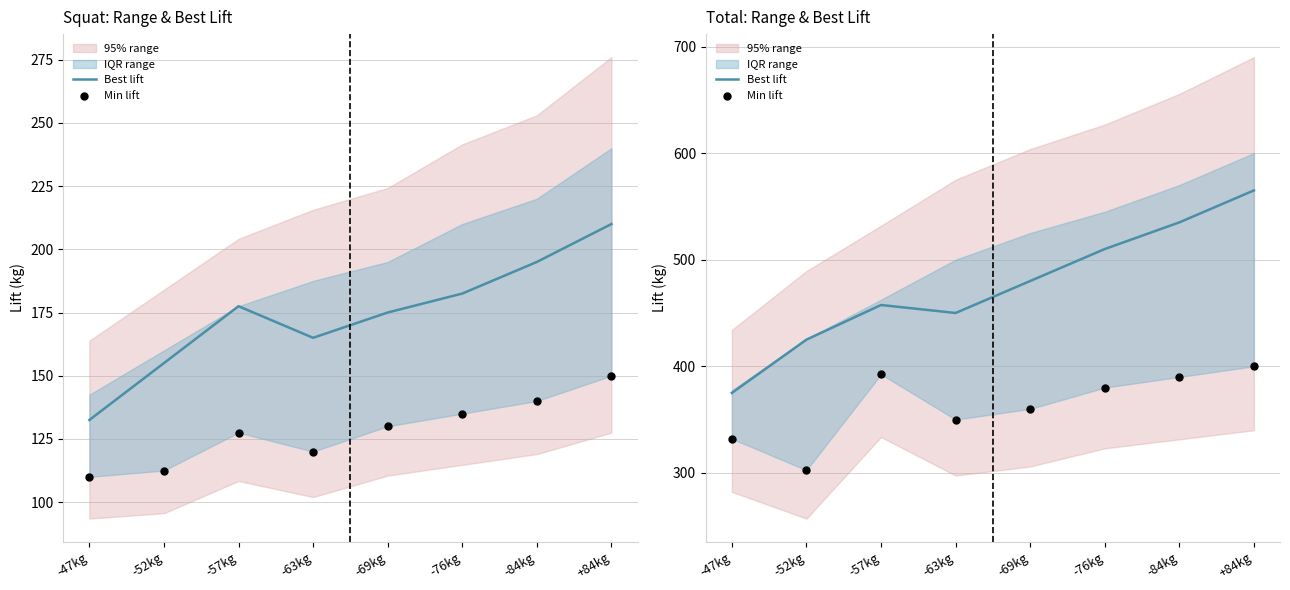

At which category is the sum across all series the highest?

+84kg